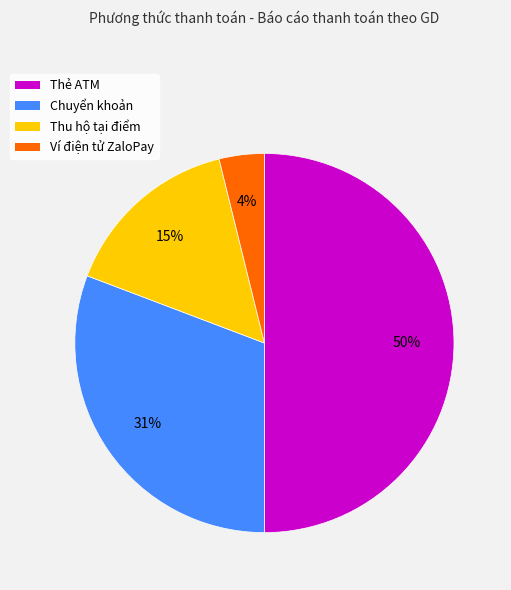

How many segments does this pie chart have?

4